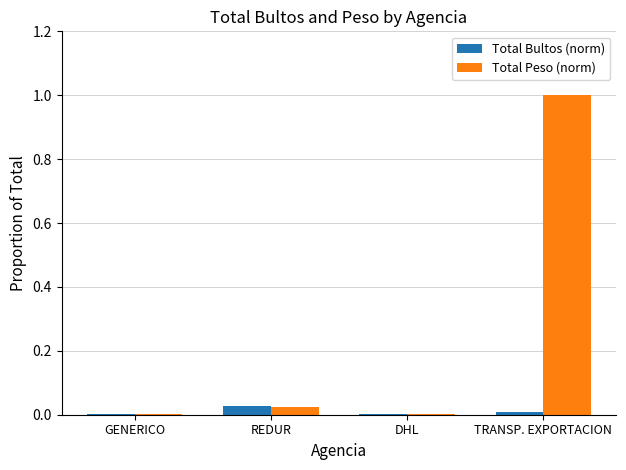

The value of Total Peso (norm) at REDUR is 0.0. True or false?

True